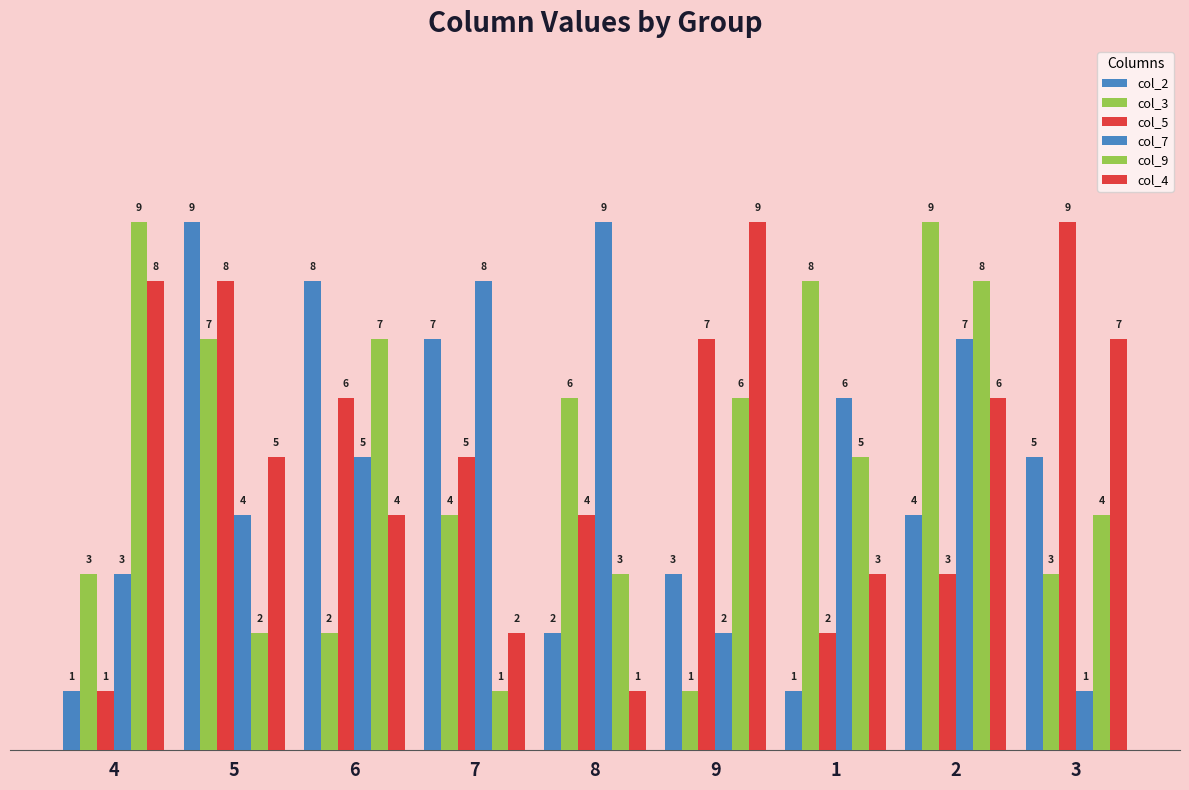

Are the bars horizontal?

No